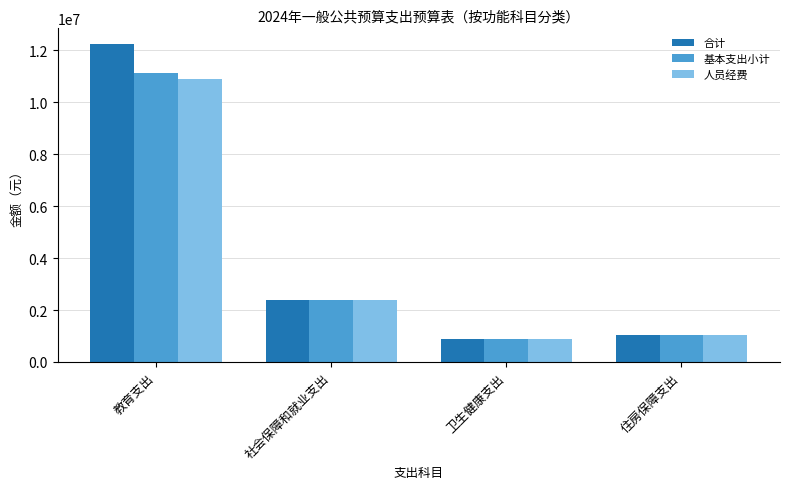

Which series has the widest spread of values?

合计